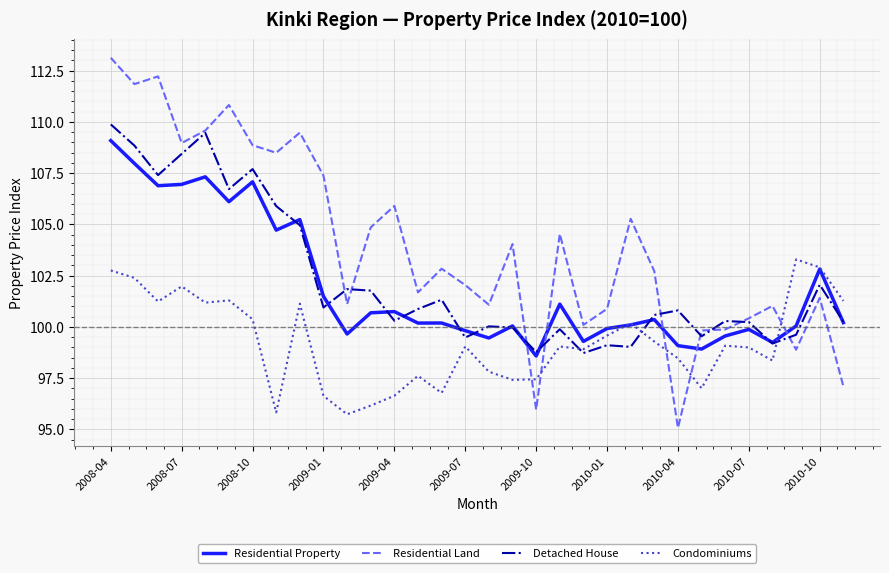

Which series has the largest total across all categories?

Residential Land